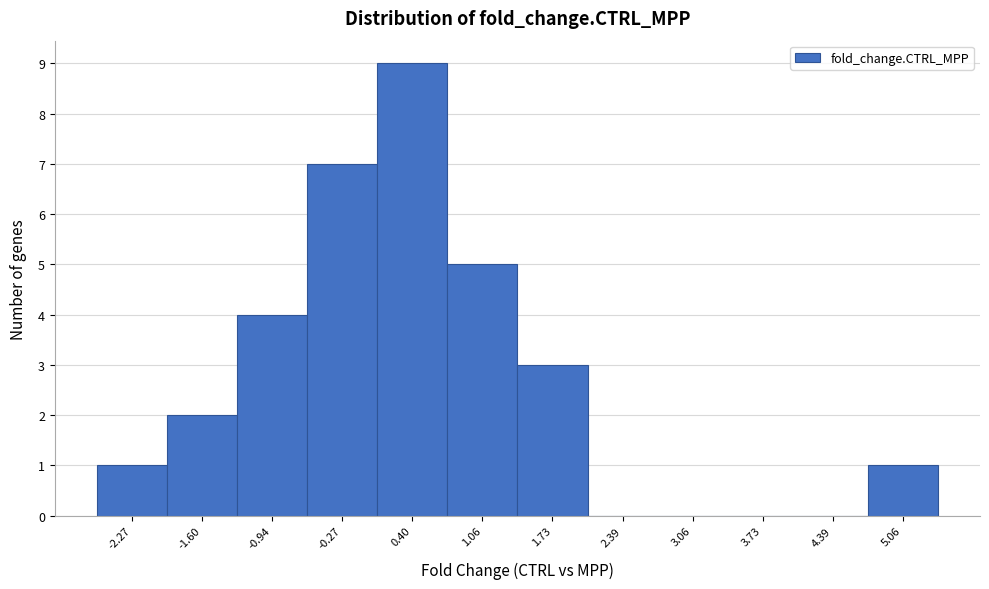

Over which range of the x-axis is the bar tallest?

0.1 to 0.7